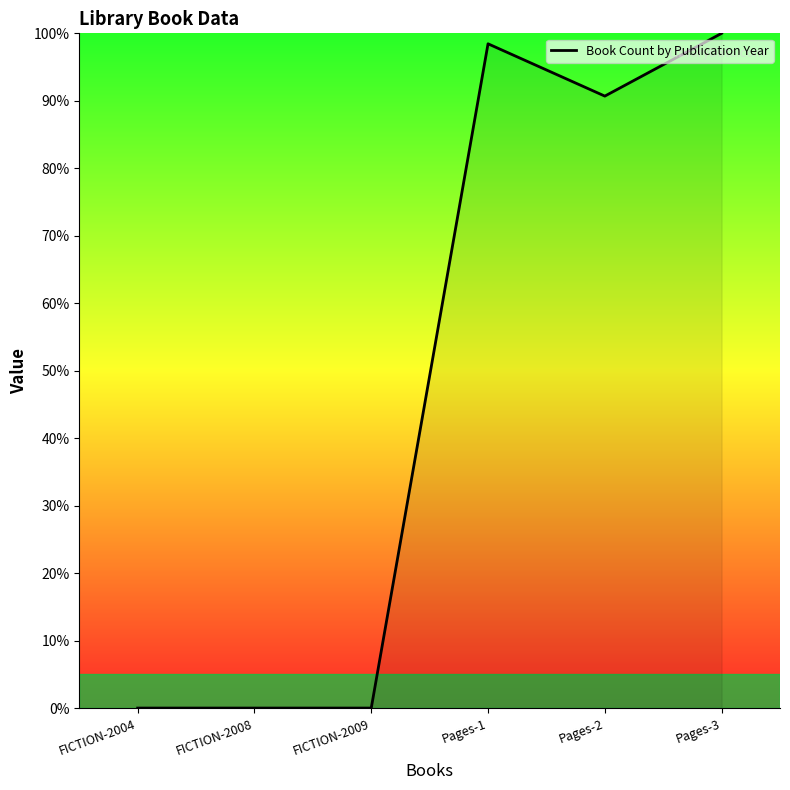

How many values are below 90?

3